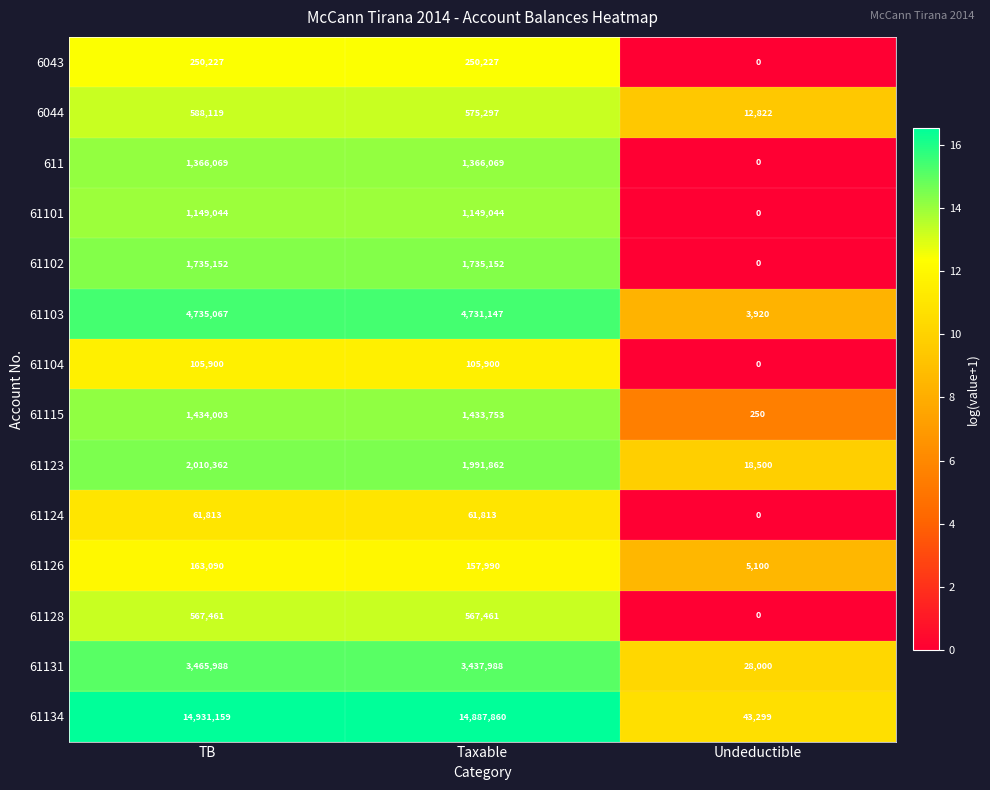

Read the 61115 value at Taxable, to the nearest 10.

1433750